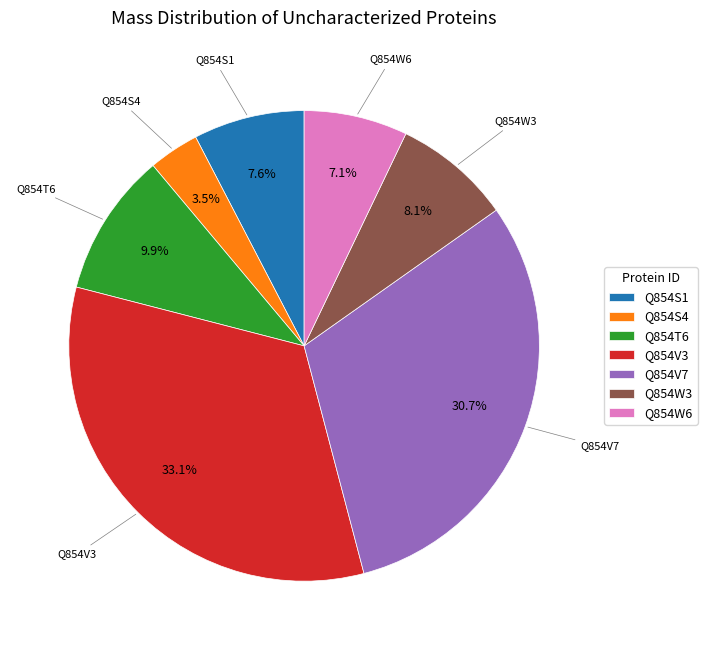

To the nearest percent, what portion does Q854V7 represent?

31%